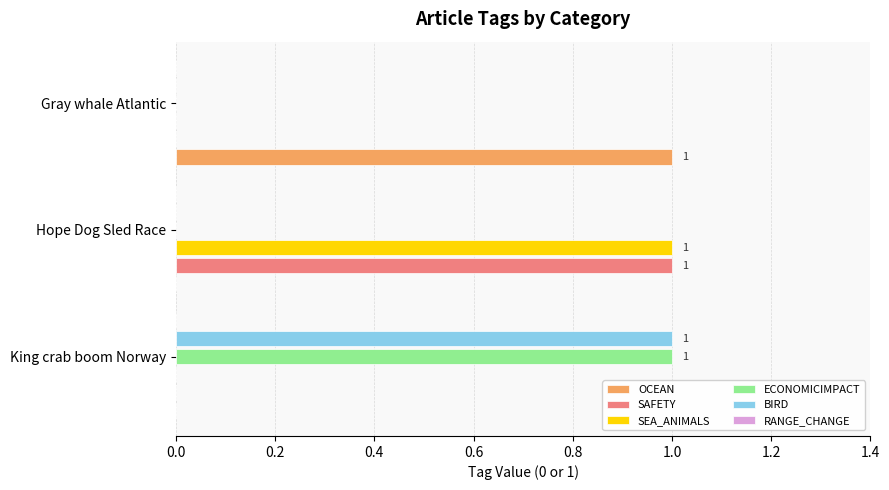

Is it true that SEA_ANIMALS equals 1 at Hope Dog Sled Race?

True